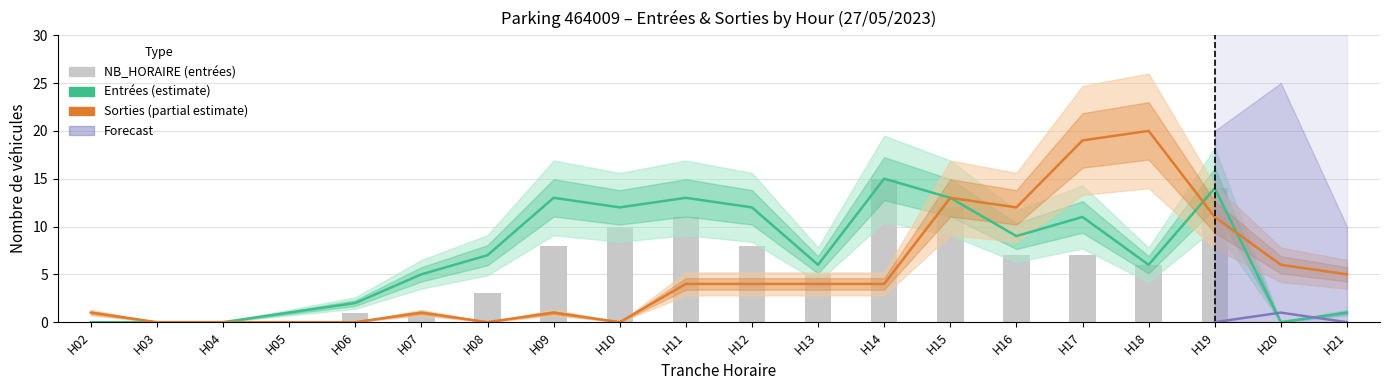

Which label corresponds to the smallest value in the chart?

H02